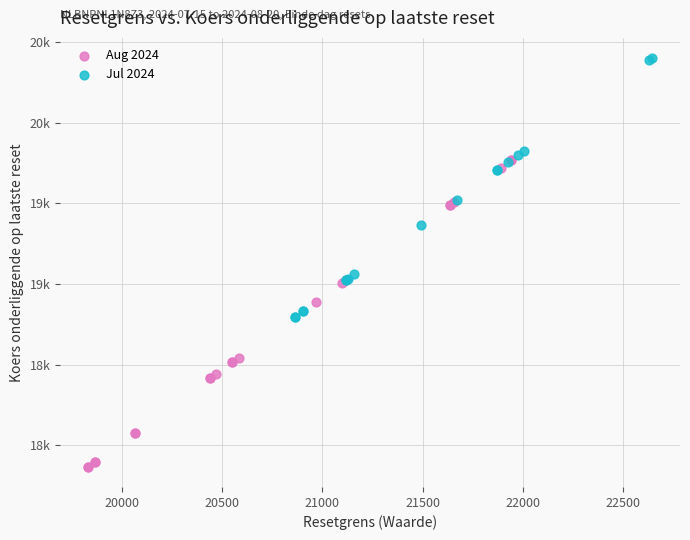

Which series has the widest spread of Y values?

Aug 2024